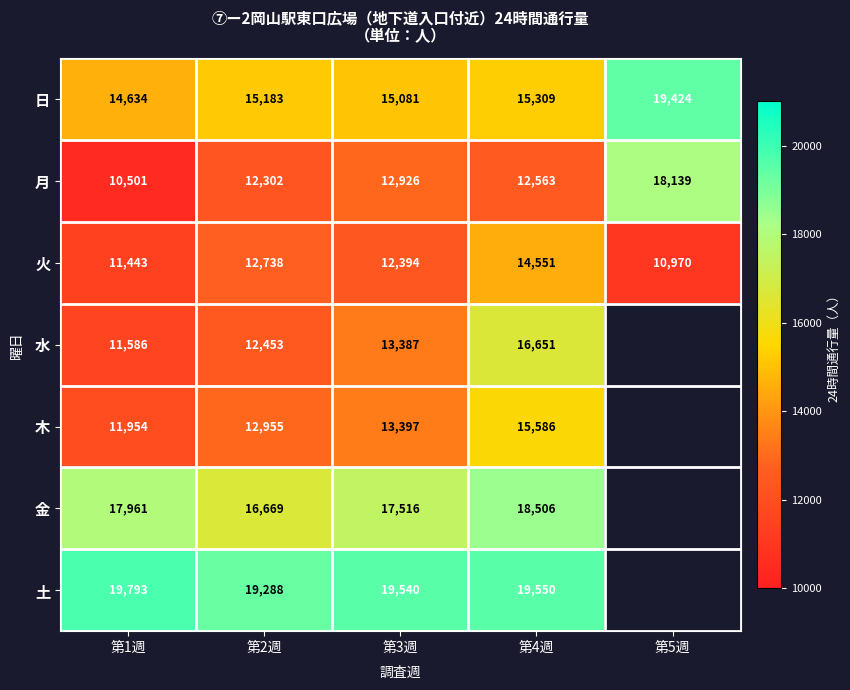

What is the sum of the 木 values at 第4週 and 第3週?

28983